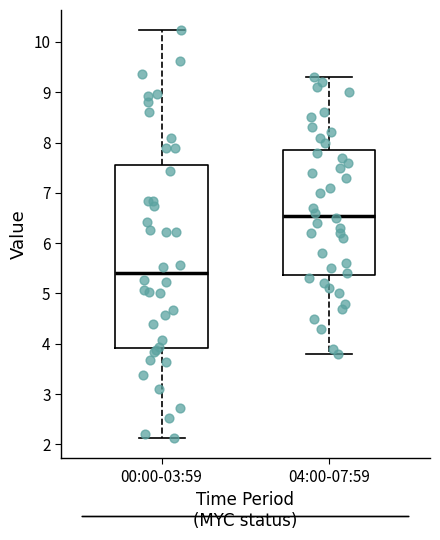

Which box is the tallest, from its lower edge to its upper edge?

00:00-03:59